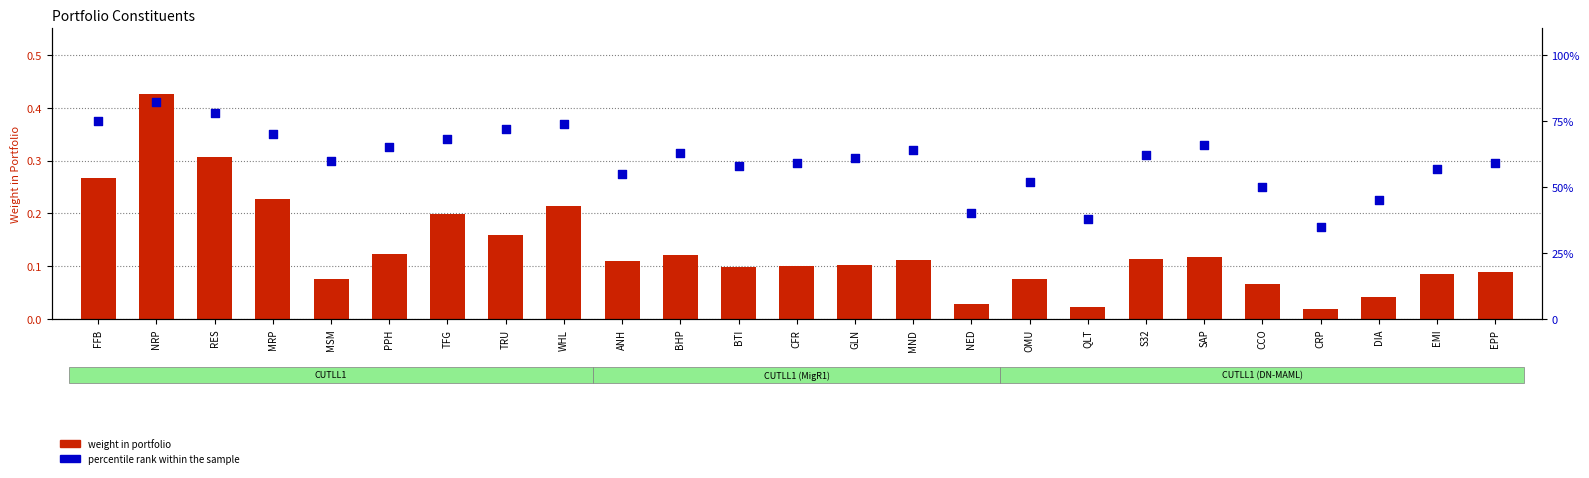

What are all the series names shown in the legend?

weight in portfolio, percentile rank within the sample